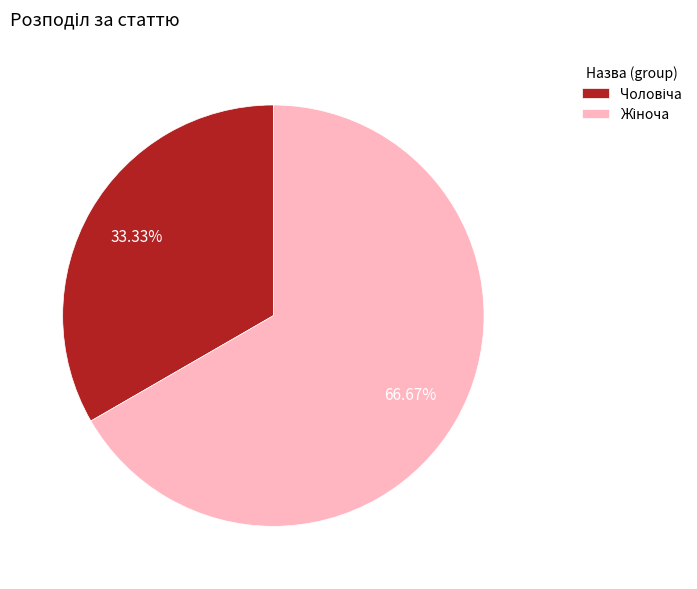

Is there a majority slice in this chart?

Yes